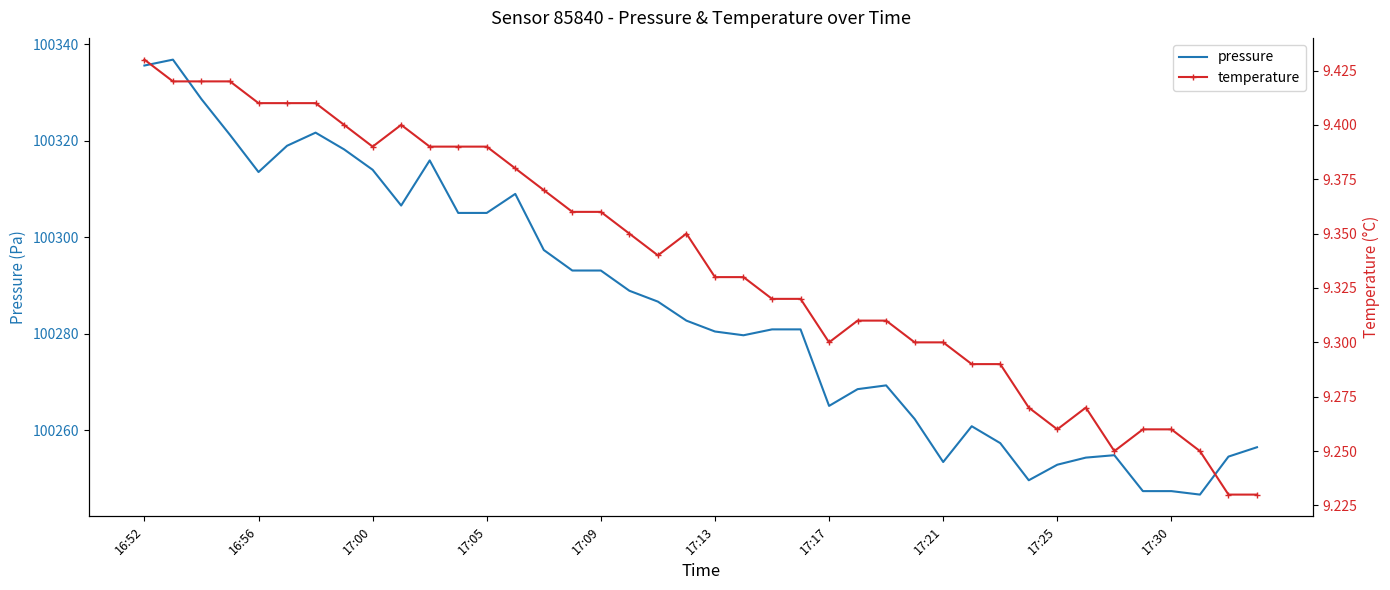

True or false: pressure has a value of 161573.1 at 17:30.

False